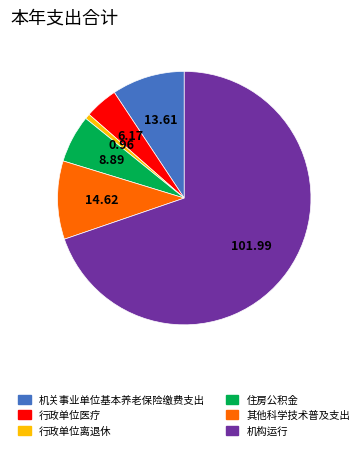

How many segments does this pie chart have?

6